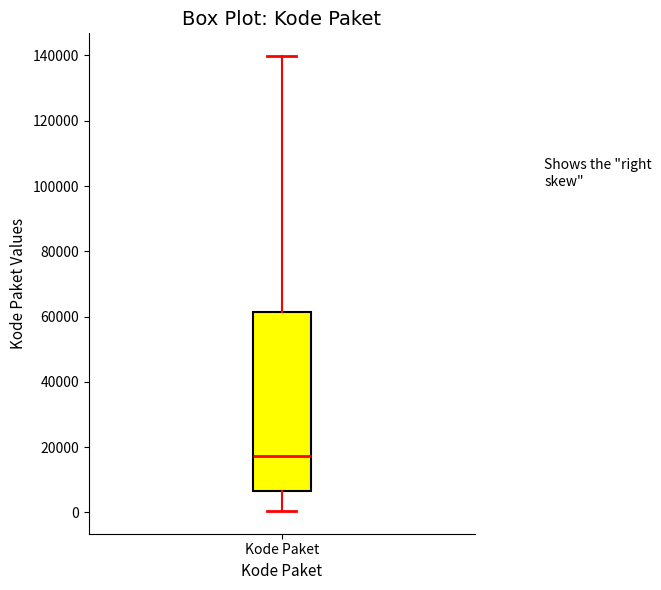

Where is the upper edge of the box for Kode Paket on the y-axis? The values are not printed on the chart, so give them approximately, as read against the axis.

62000